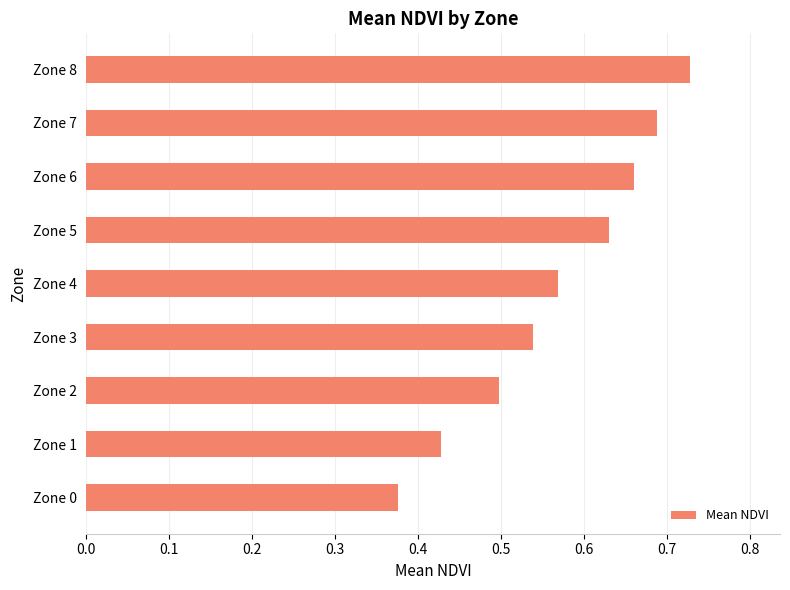

The chart shows a value of 0.4 at Zone 8. True or false?

False